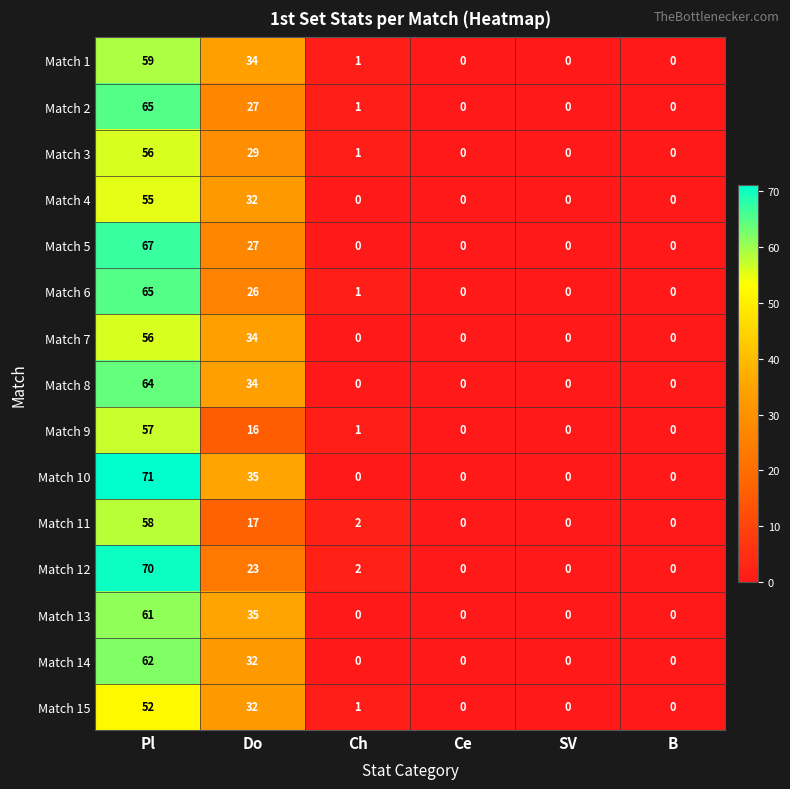

True or false: Match 3 has a value of 26 at B.

False